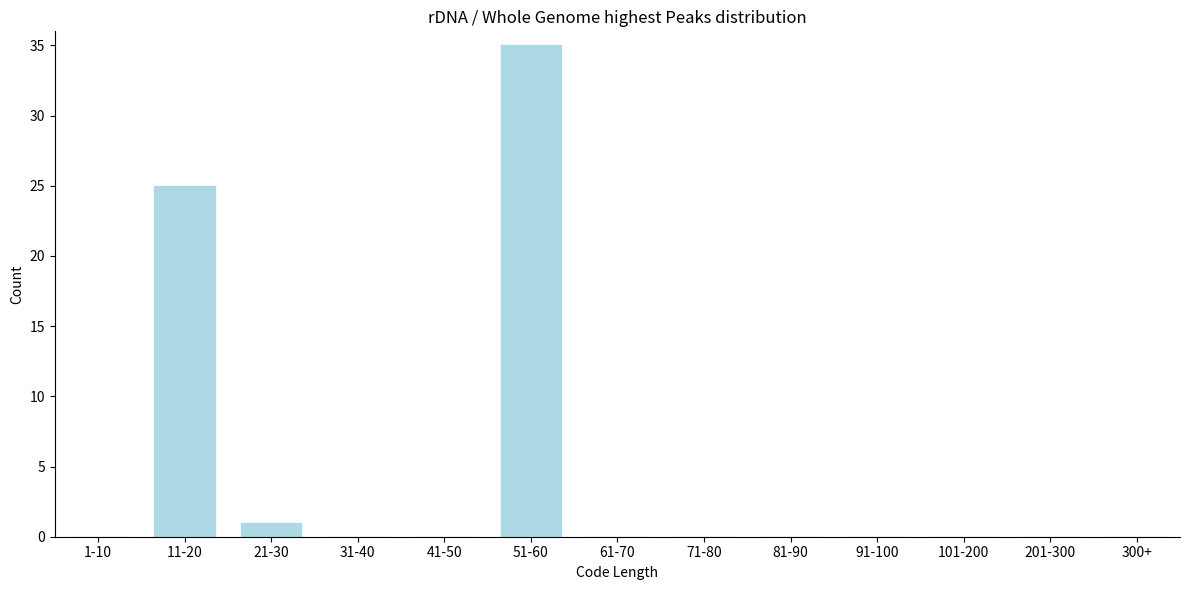

Reading left to right, list all the values displayed in this chart.

1-10=0	11-20=25	21-30=1	31-40=0	41-50=0	51-60=35	61-70=0	71-80=0	81-90=0	91-100=0	101-200=0	201-300=0	300+=0